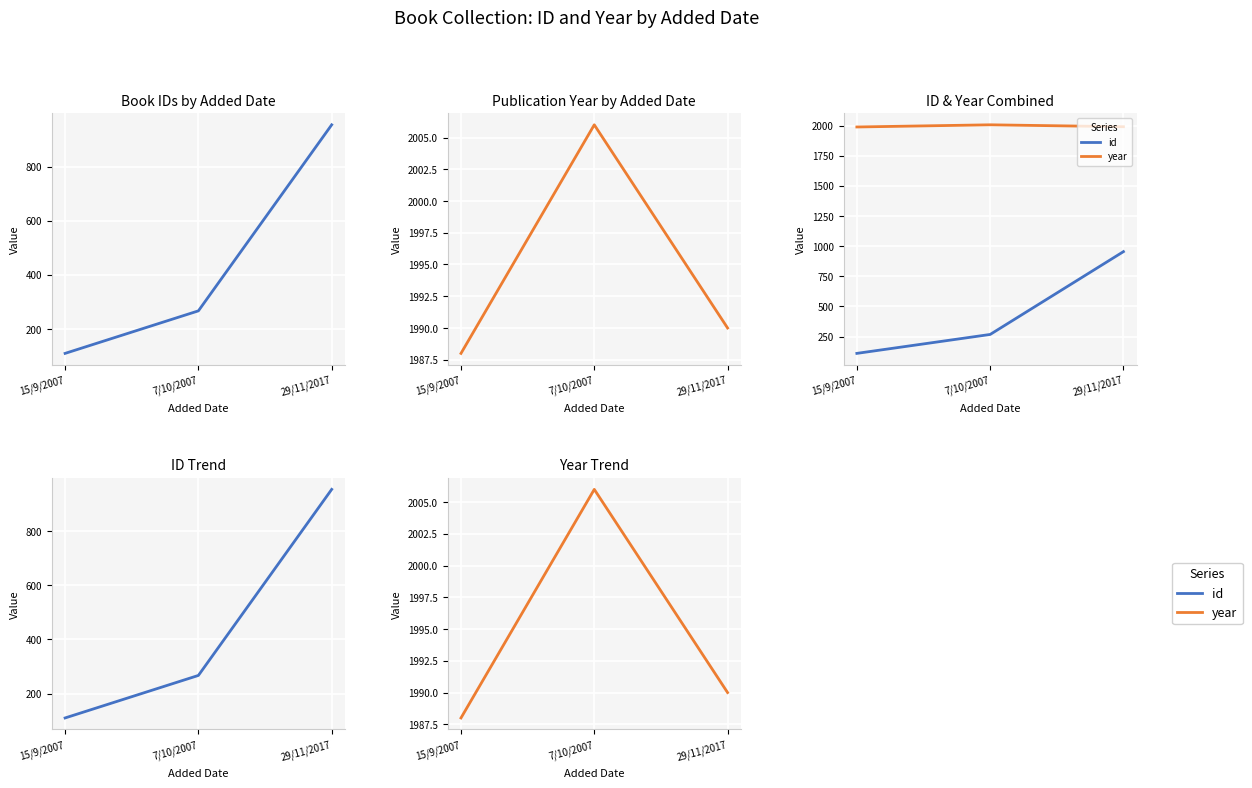

Rank the series by their average value, from highest to lowest.

year, id